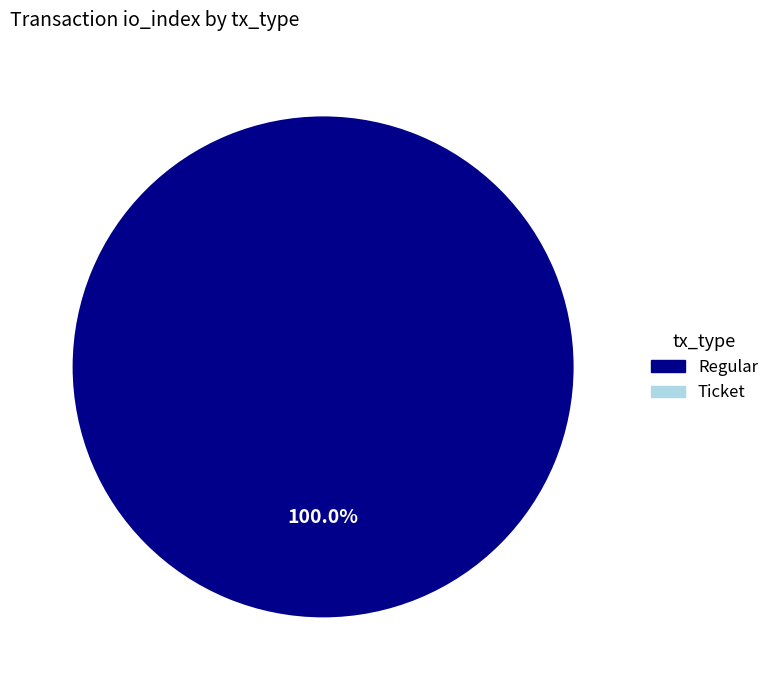

Is the sum of Regular and Ticket greater than half?

Yes